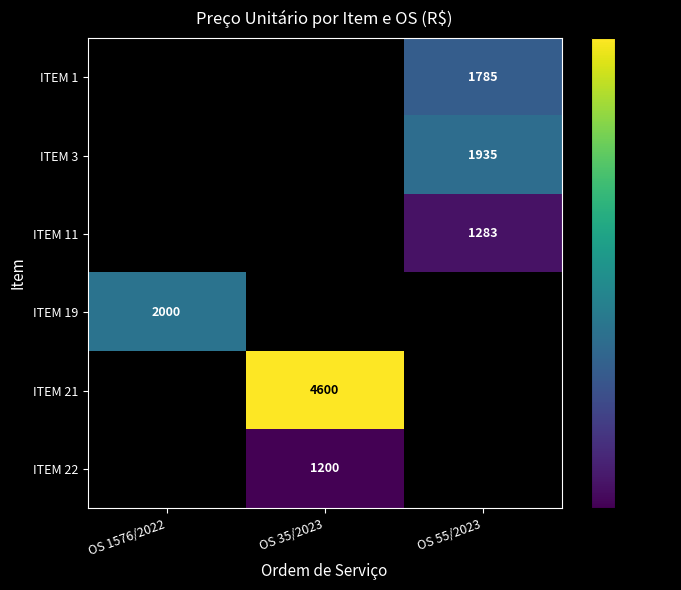

Count the number of categories in the chart.

3